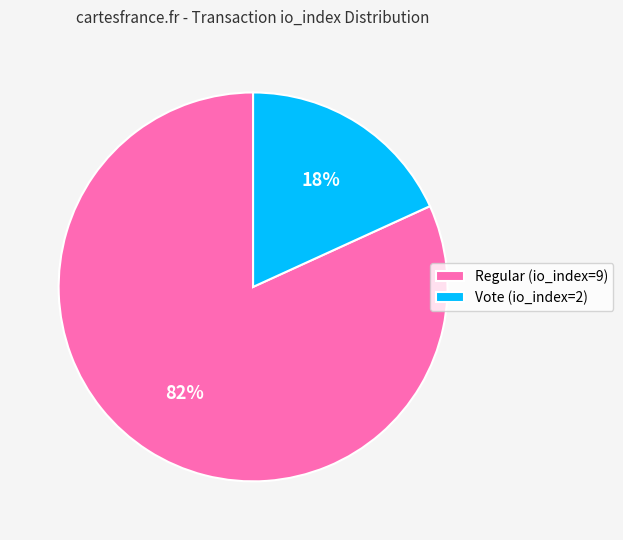

Which slice is the largest?

Regular (io_index=9)